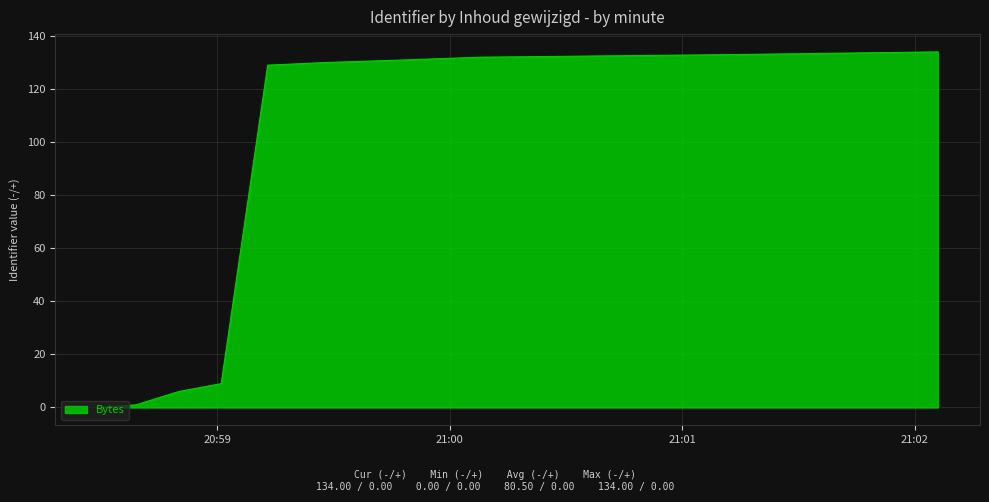

What is the difference between the maximum and minimum values?

134